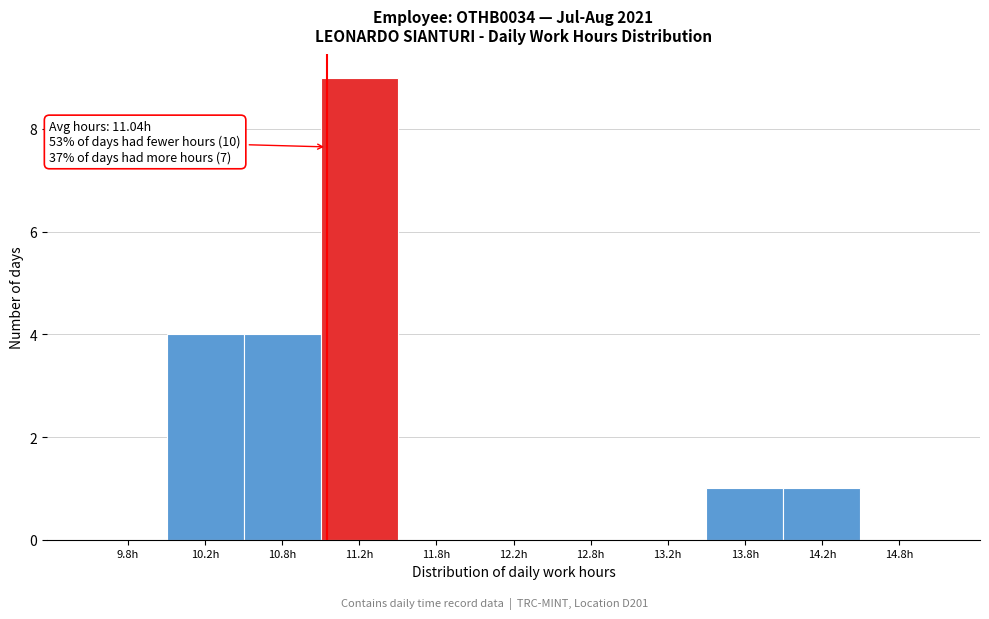

Which range on the x-axis has the tallest bar?

11.0 to 11.5